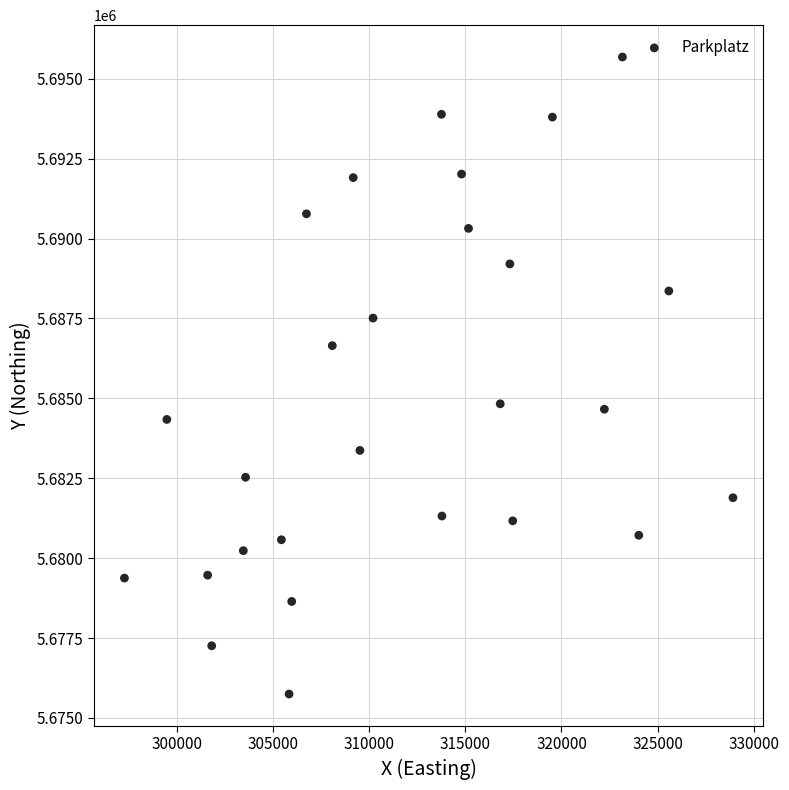

What is the range of X values (max minus min)?

31641.8